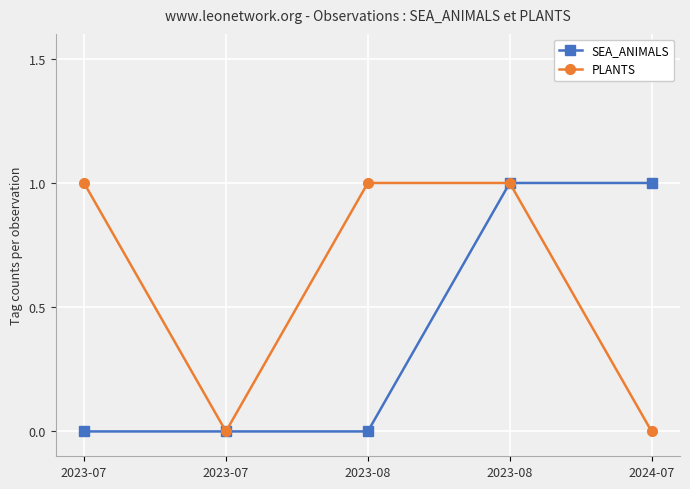

Count the number of data series in this chart.

2